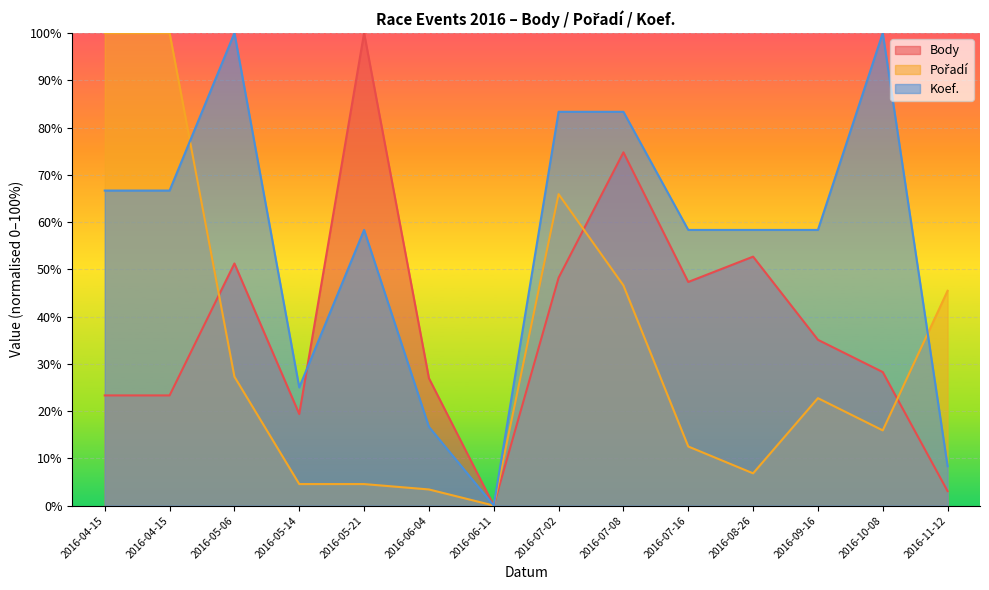

List the series in order of their peak value, highest first.

Body, Pořadí, Koef.